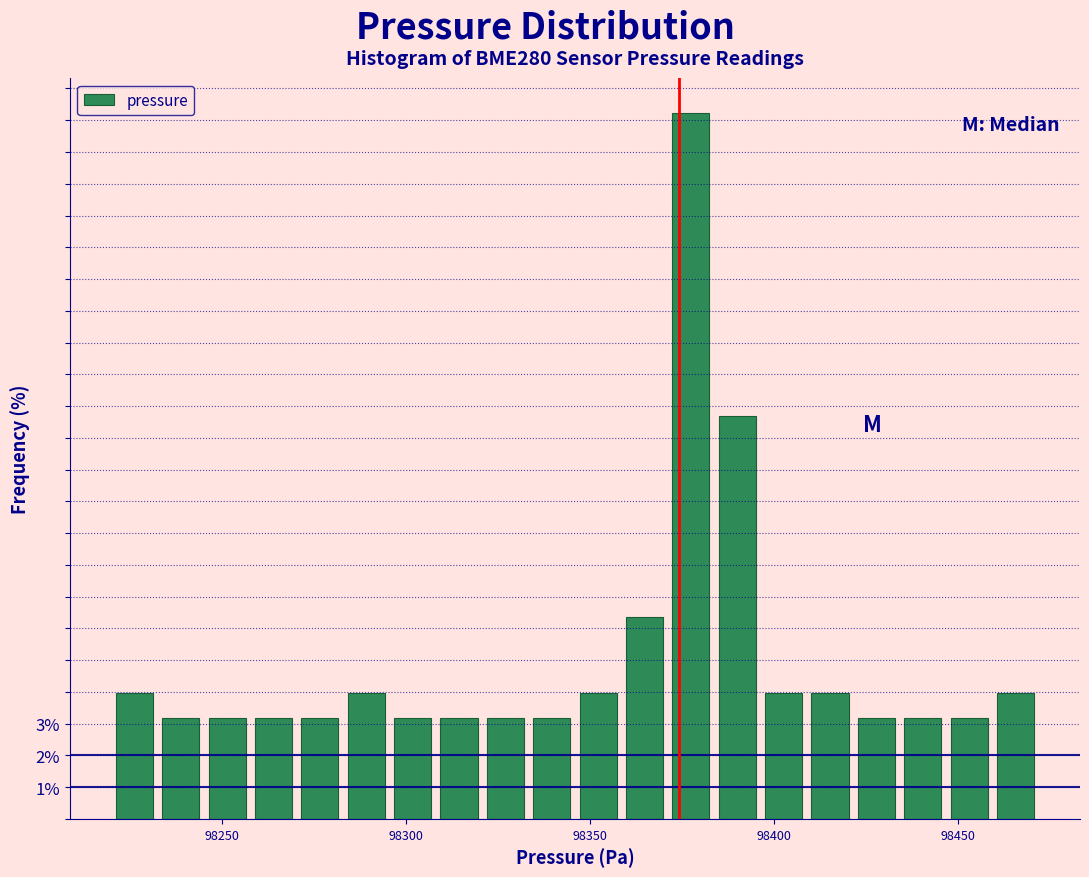

Around what value on the x-axis is the tallest bar? Give the approximate position of its centre, as read against the axis.

98380